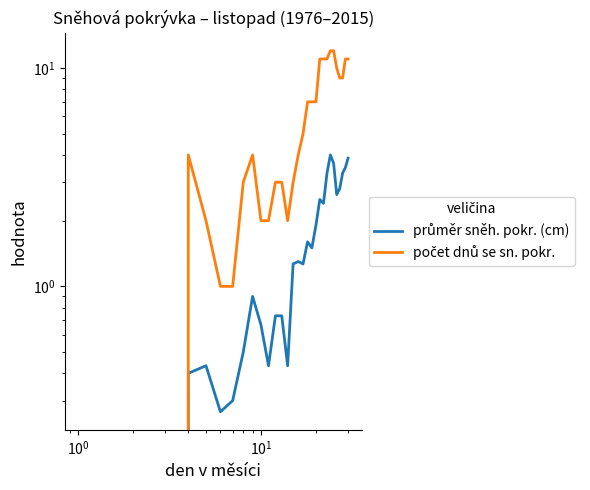

At how many categories does at least one series exceed 11?

2